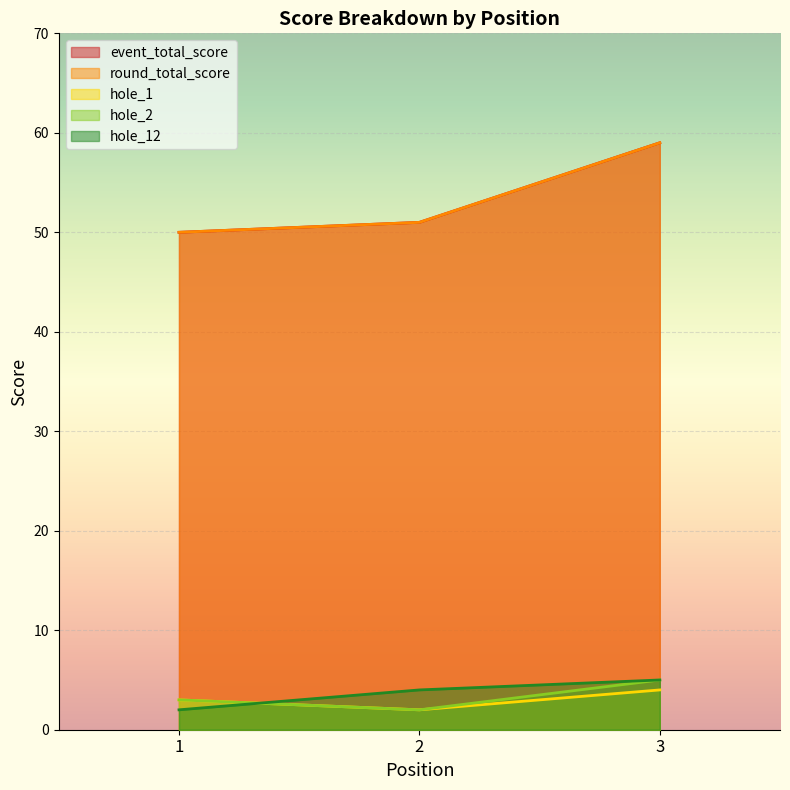

What are all the series names shown in the legend?

event_total_score, round_total_score, hole_1, hole_2, hole_12